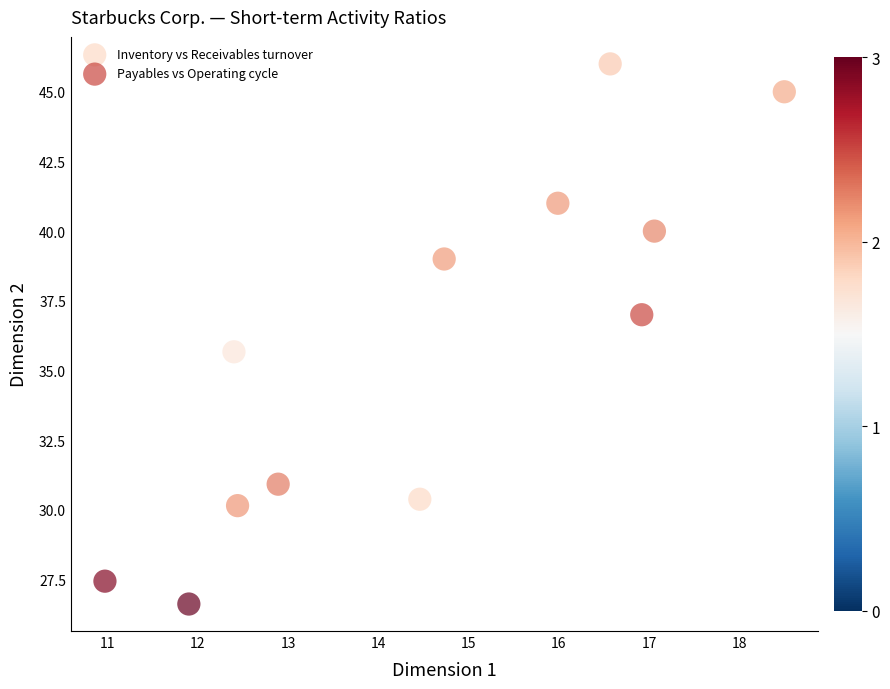

What are all the series names shown in the legend?

Inventory vs Receivables turnover, Payables vs Operating cycle